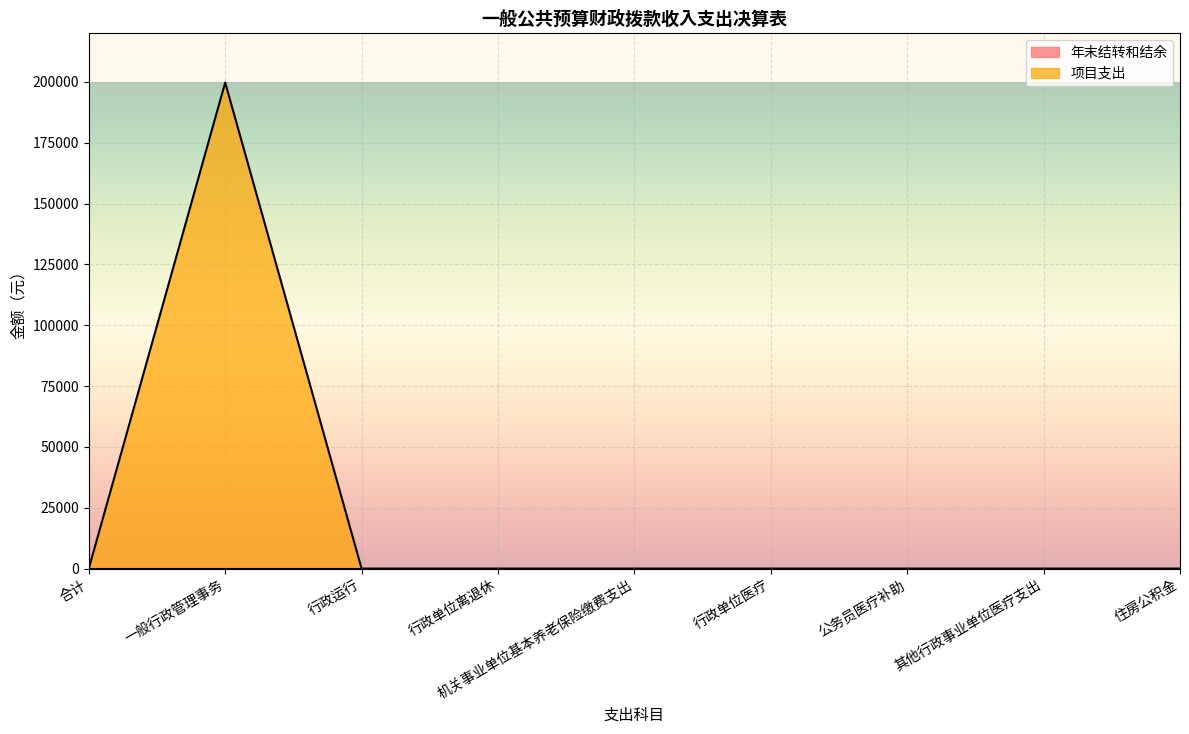

Rank the categories by value from highest to lowest.

一般行政管理事务, 合计, 行政运行, 行政单位离退休, 机关事业单位基本养老保险缴费支出, 行政单位医疗, 公务员医疗补助, 其他行政事业单位医疗支出, 住房公积金